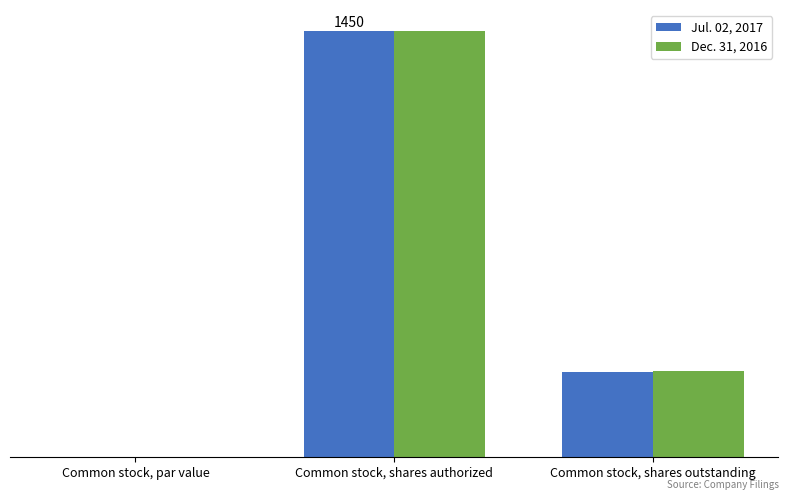

At which label does Dec. 31, 2016 first exceed 292?

Common stock, shares authorized